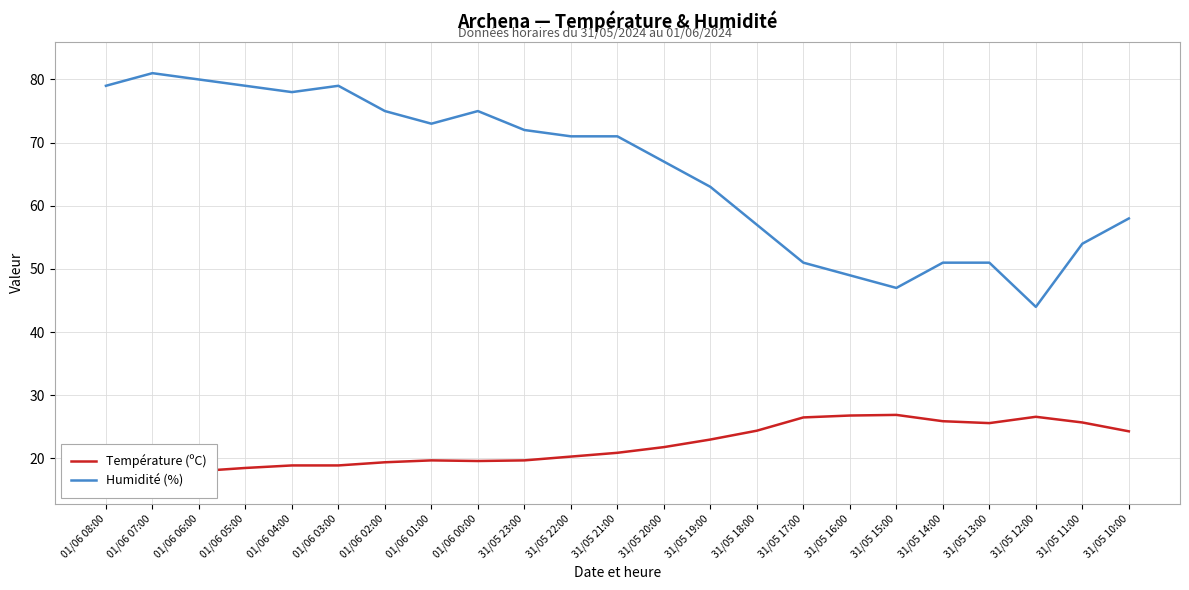

Which series has the largest total across all categories?

Humidité (%)